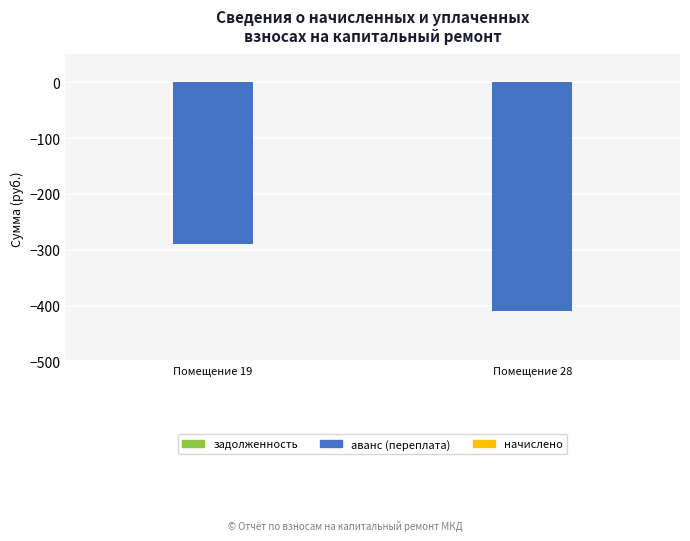

What is the smallest value displayed?

-409.2